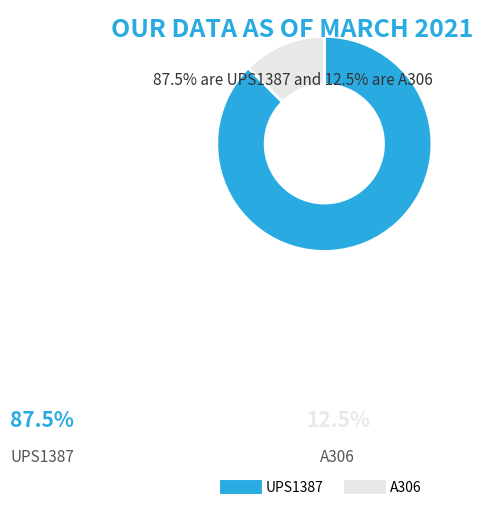

Rank the categories by value from lowest to highest.

A306, UPS1387